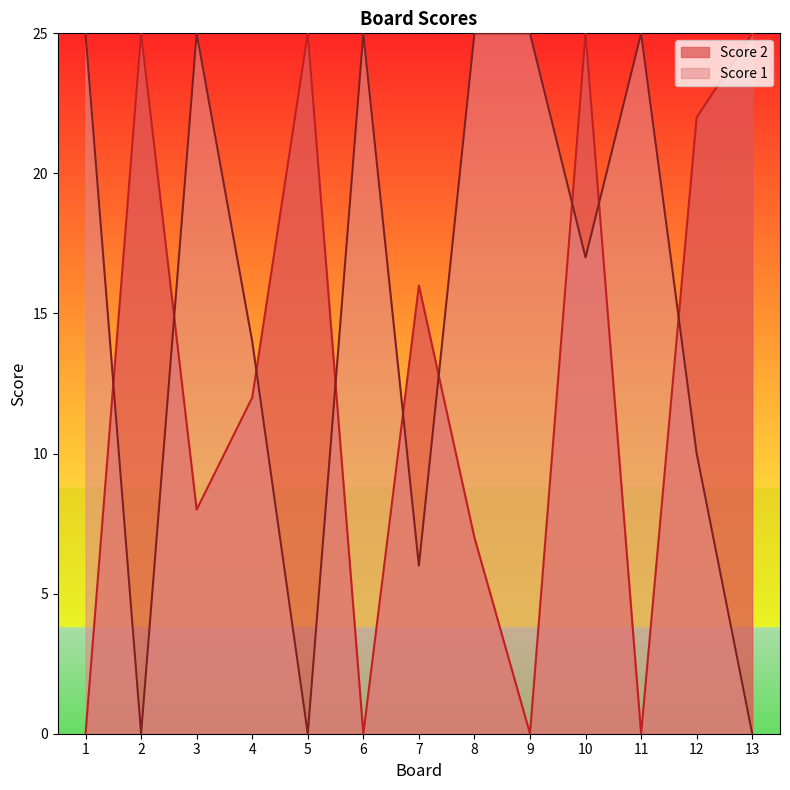

Rank the categories by Score 1 value from lowest to highest.

2, 5, 13, 7, 12, 4, 10, 1, 3, 6, 8, 9, 11